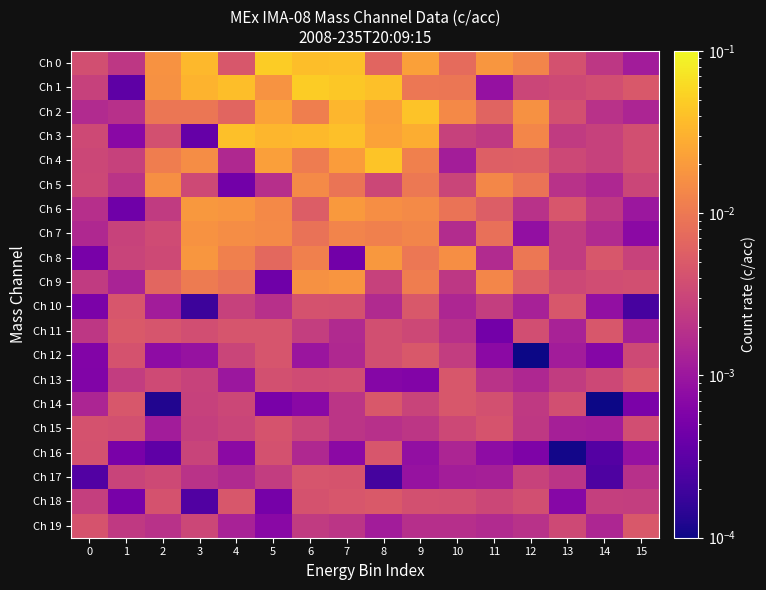

At how many categories does at least one series exceed 0?

16